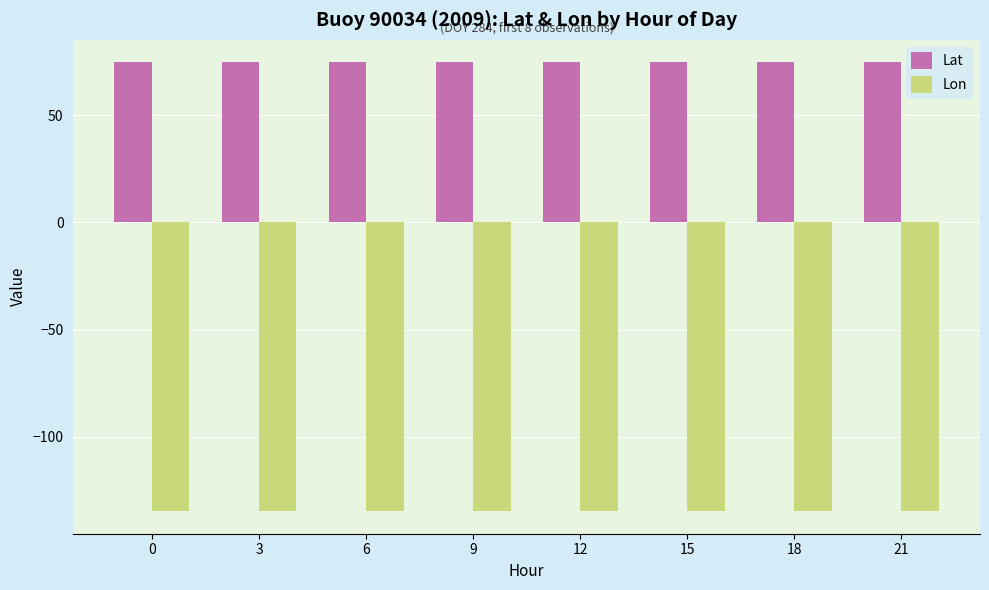

What is the sum of all Lat values?

597.2